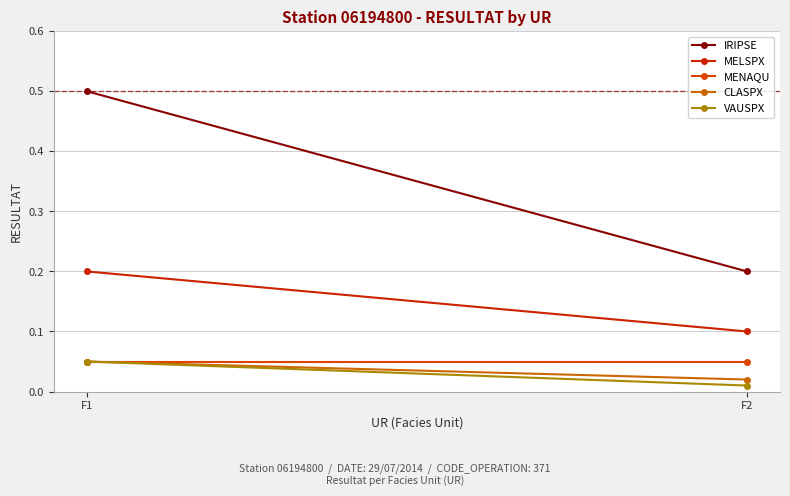

Between F1 and F2, which series saw the biggest shift?

IRIPSE